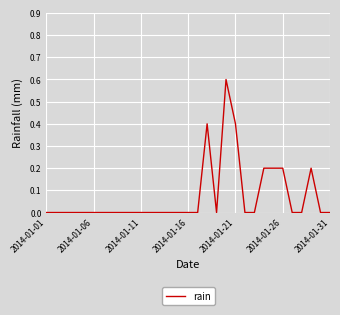

What is the difference between the maximum and minimum values?

0.6